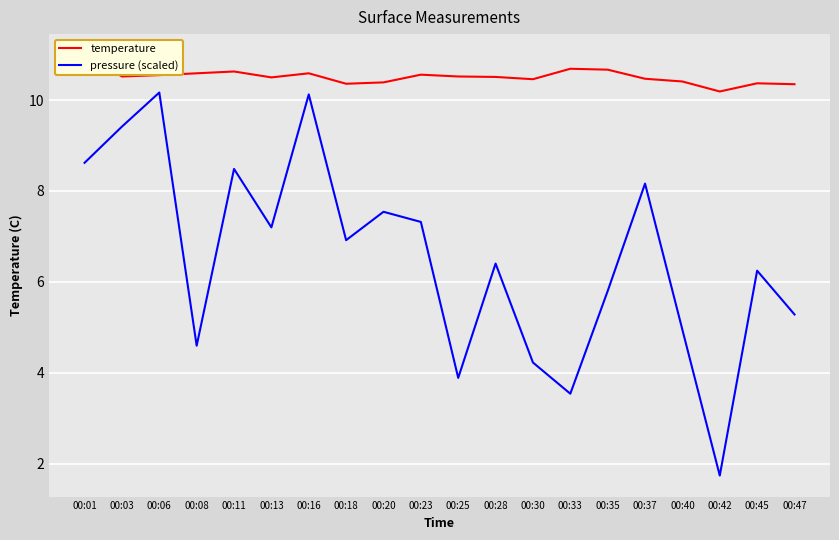

True or false: pressure (scaled) and temperature intersect in this chart.

False